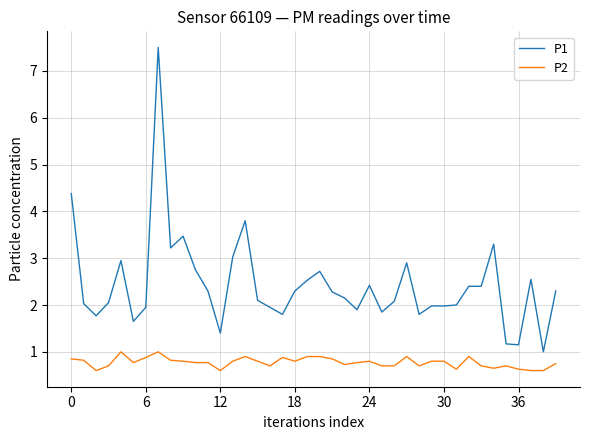

What is the sum of all P2 values?

31.0